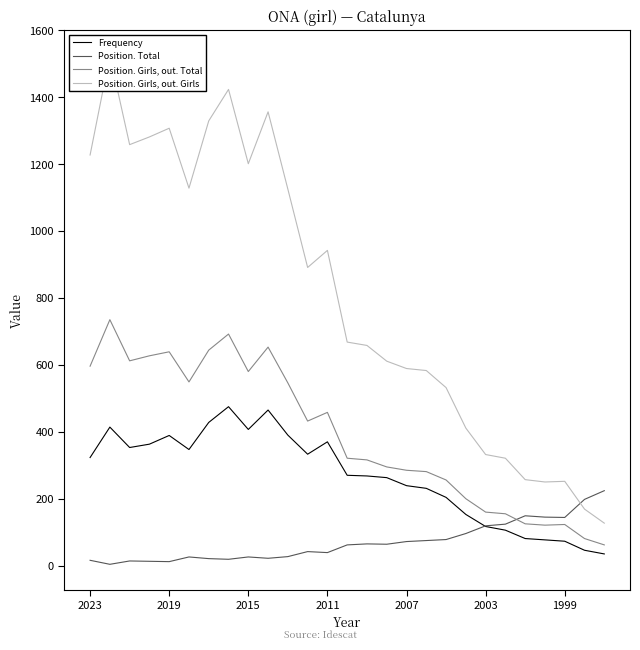

What position from the left is 23?

24